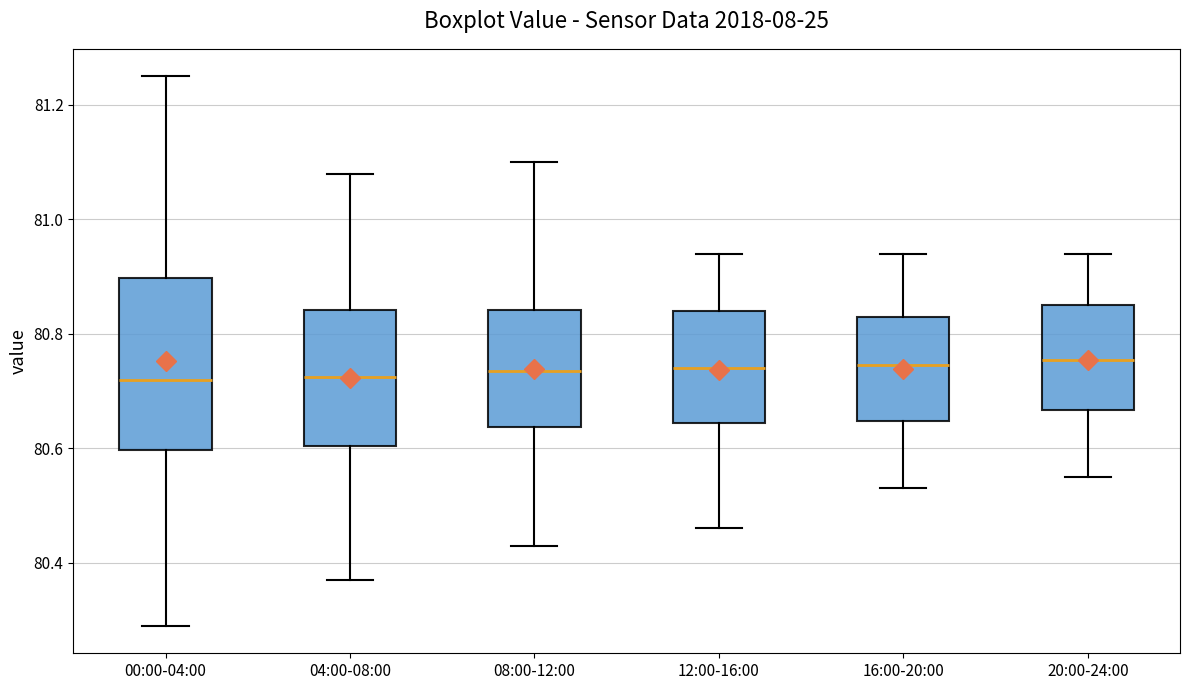

Which box is the tallest, from its lower edge to its upper edge?

00:00-04:00